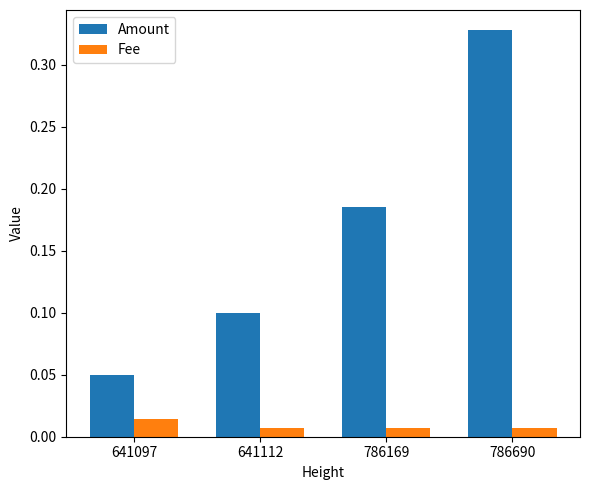

Rank the series by their maximum value, from highest to lowest.

Amount, Fee